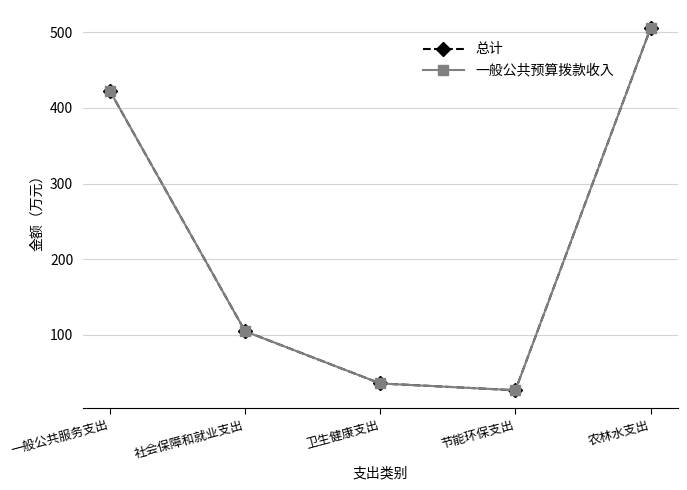

Which has a higher value, 卫生健康支出 or 一般公共服务支出?

一般公共服务支出